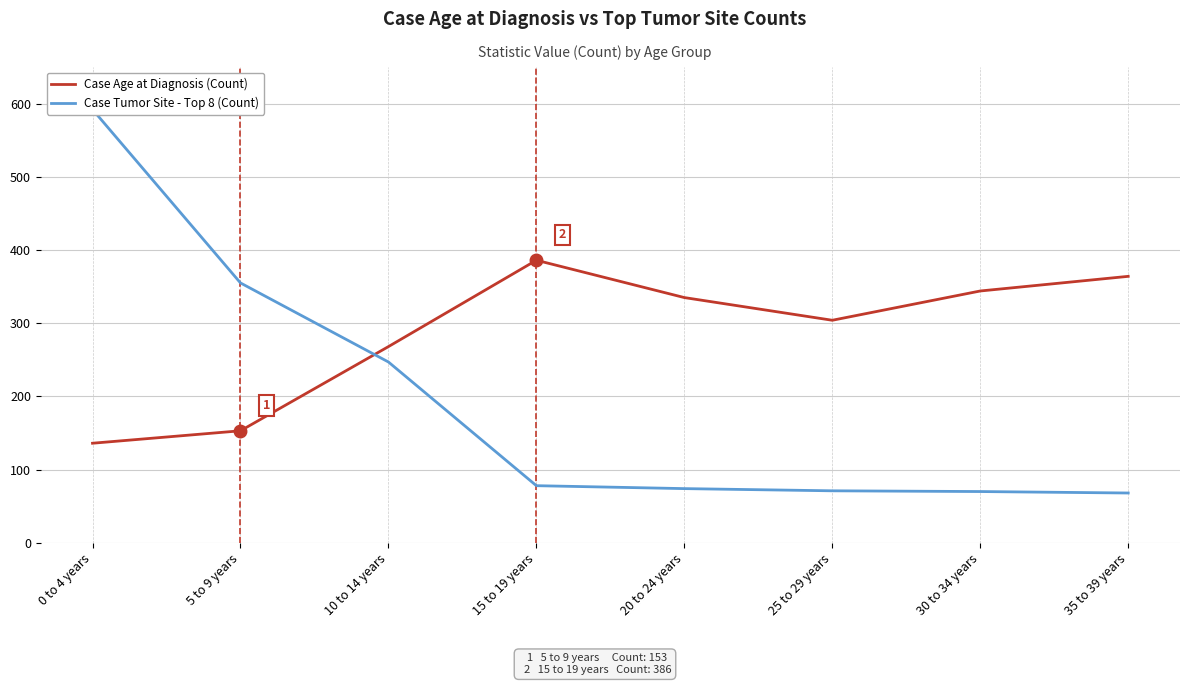

The Case Tumor Site - Top 8 (Count) series shows 93 at 25 to 29 years. True or false?

False